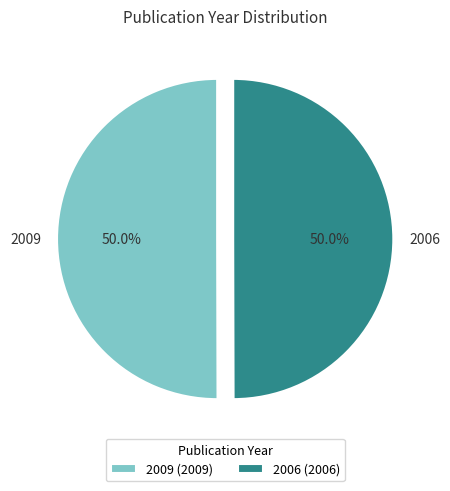

Do 2006 and 2009 together represent more than half of the pie?

Yes